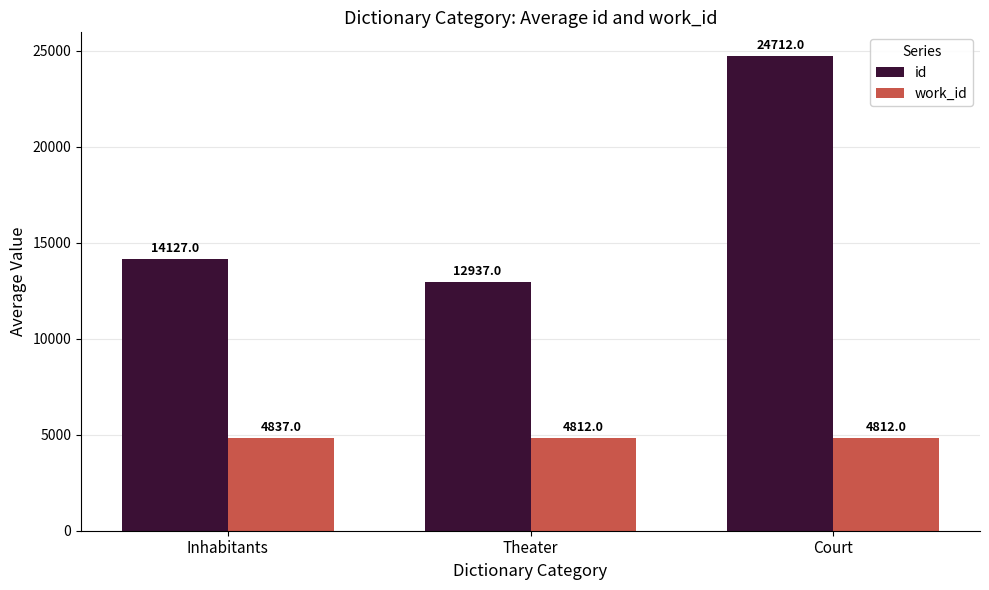

Which series has the largest total across all categories?

id